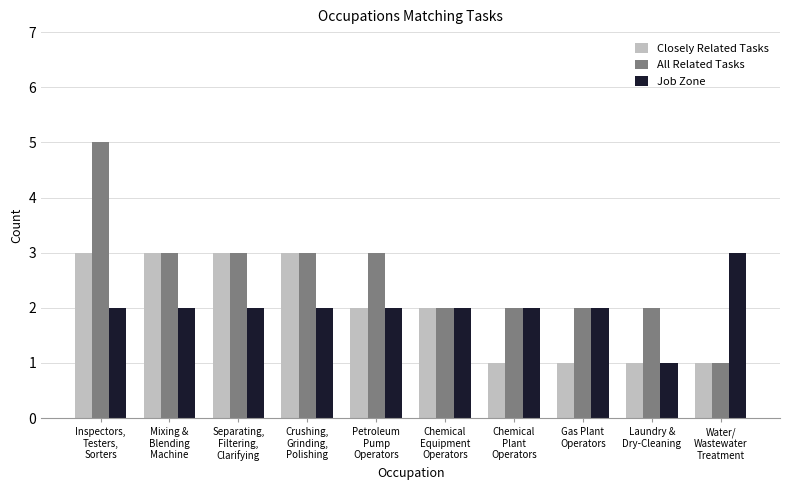

What is the sum of the Closely Related Tasks values at Petroleum
Pump
Operators and Gas Plant
Operators?

3